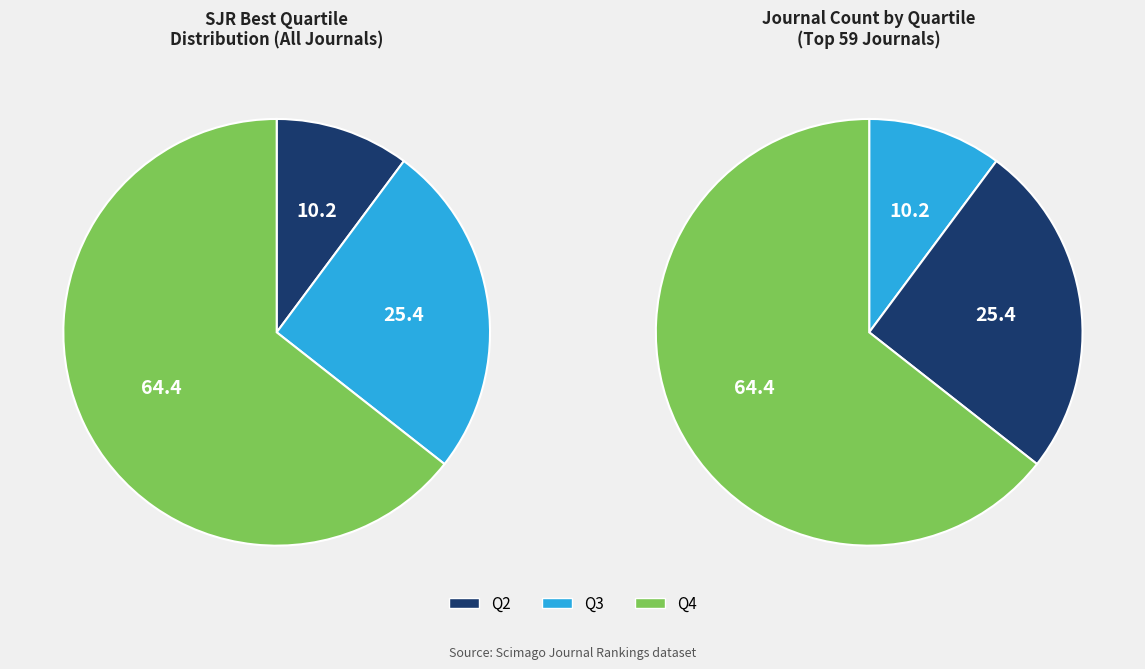

Which category accounts for the majority?

Q4